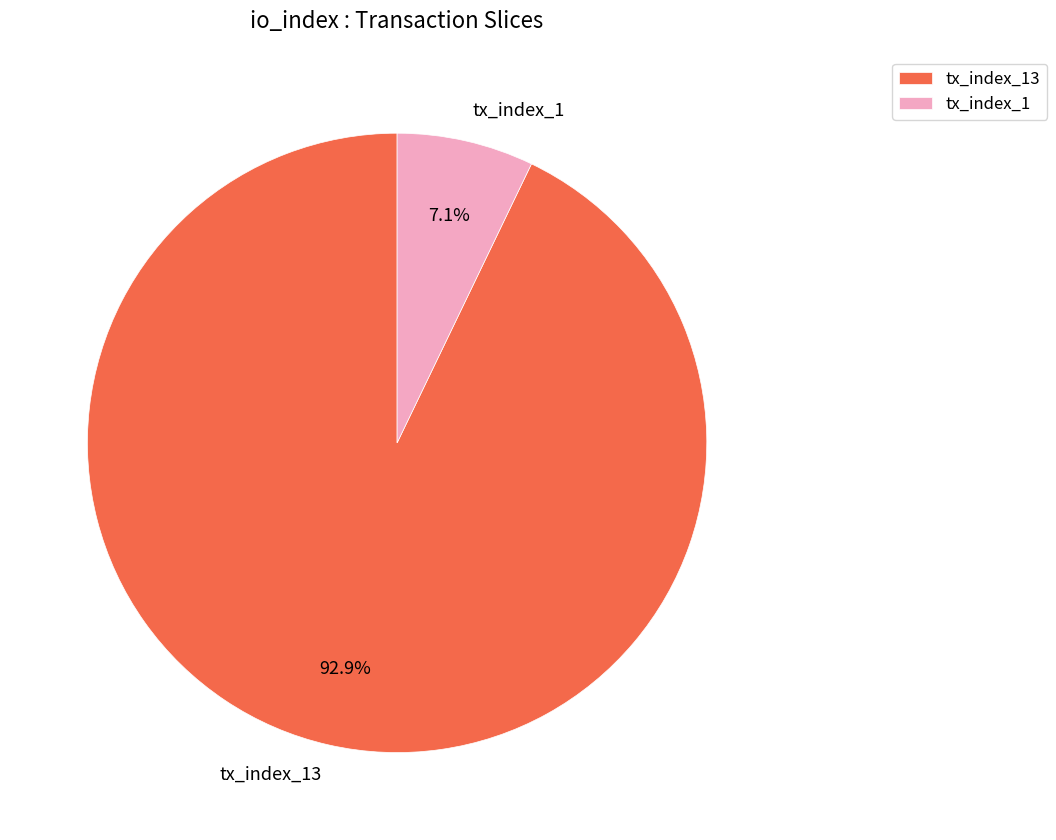

What portion of the pie excludes tx_index_1?

92.9%